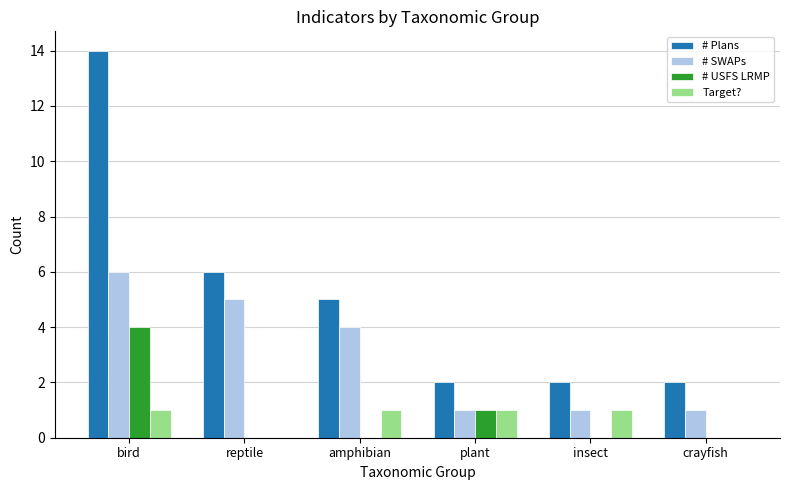

What is the sum of the # SWAPs values at bird and reptile?

11